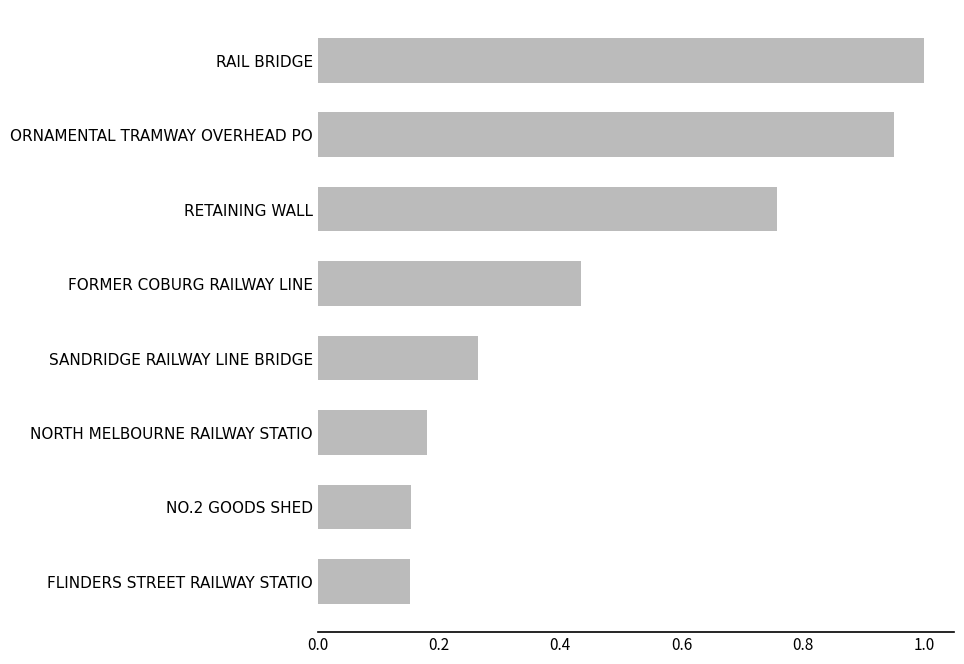

What is the average value?

0.5